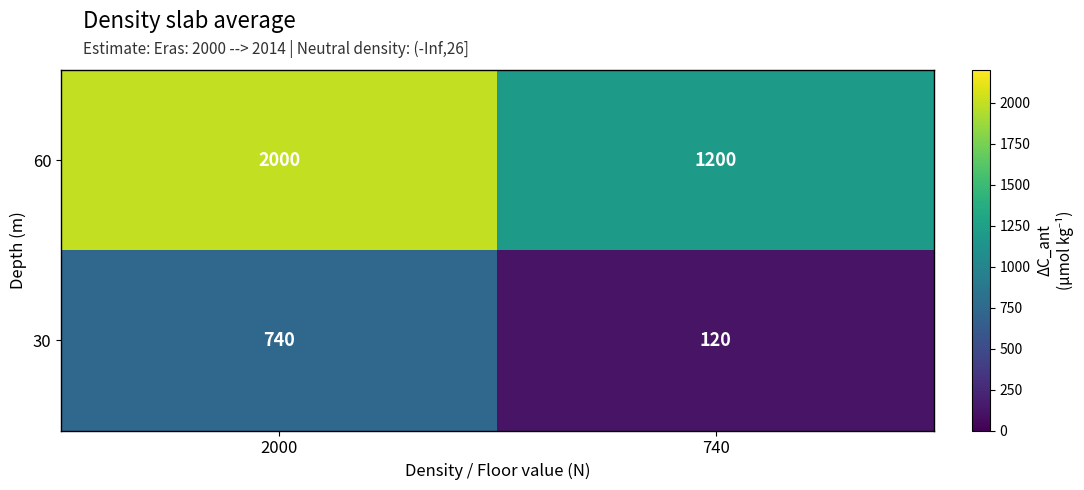

What is the sum of the 30 values at 740 and 2000?

860